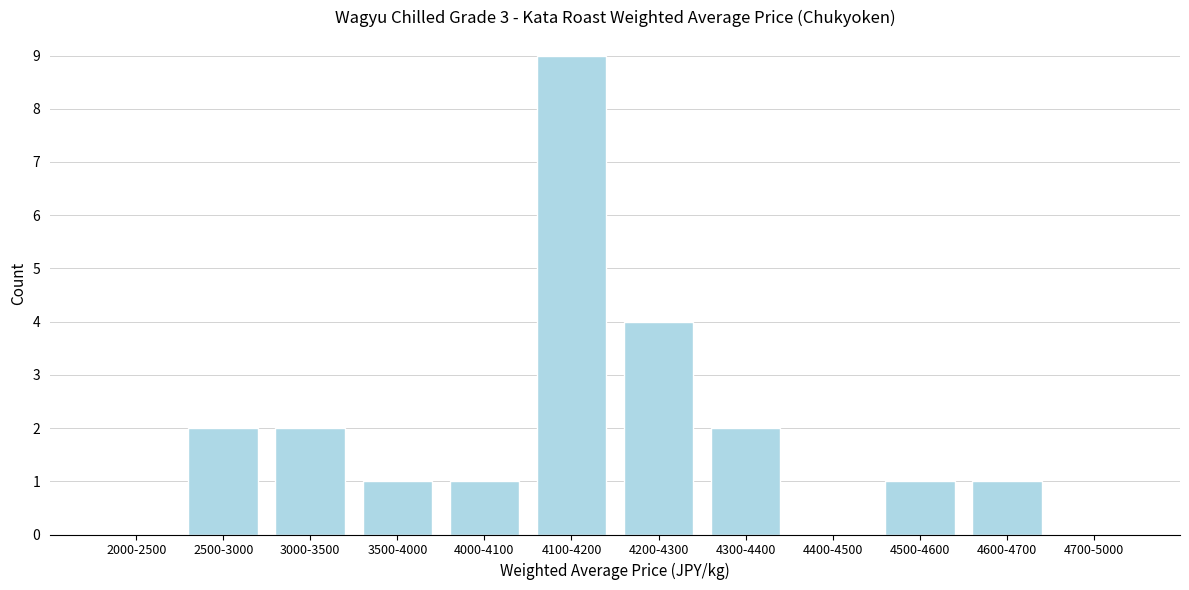

Reading left to right, transcribe all the data shown in this chart.

2000-2500=0	2500-3000=2	3000-3500=2	3500-4000=1	4000-4100=1	4100-4200=9	4200-4300=4	4300-4400=2	4400-4500=0	4500-4600=1	4600-4700=1	4700-5000=0